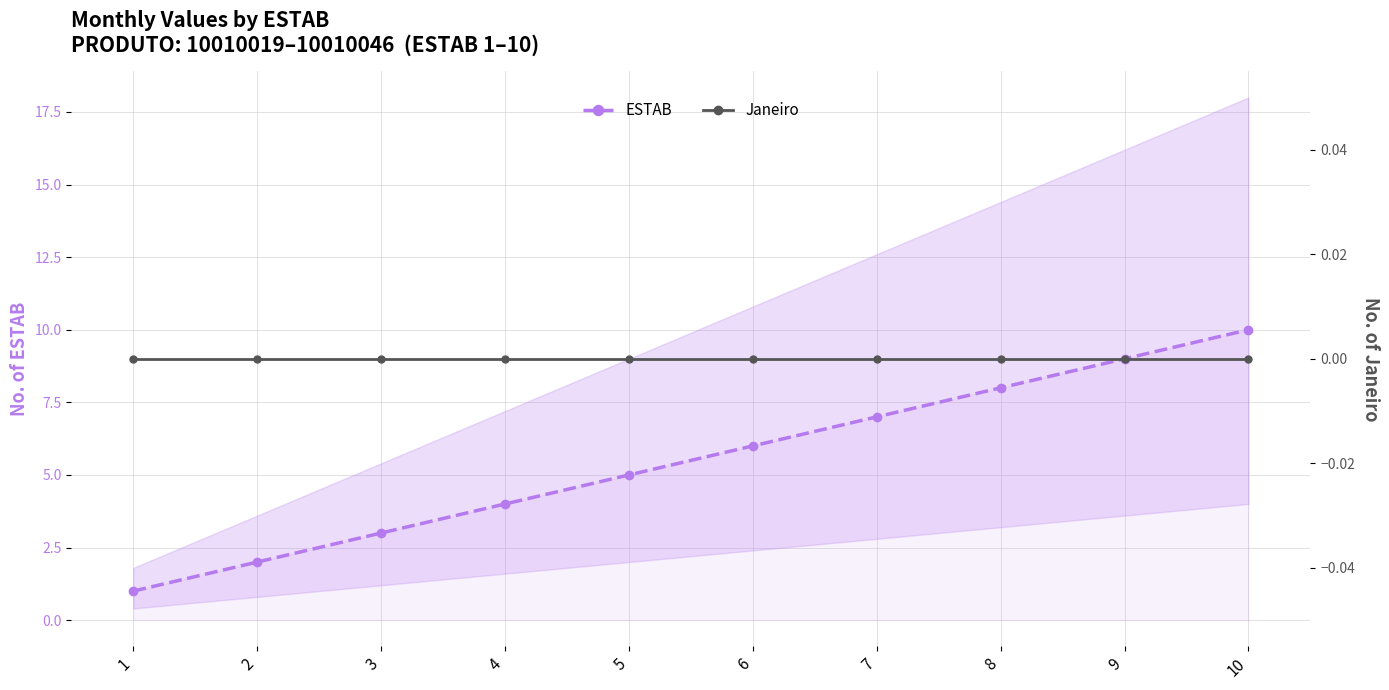

Which category has the highest value in the Janeiro series?

1